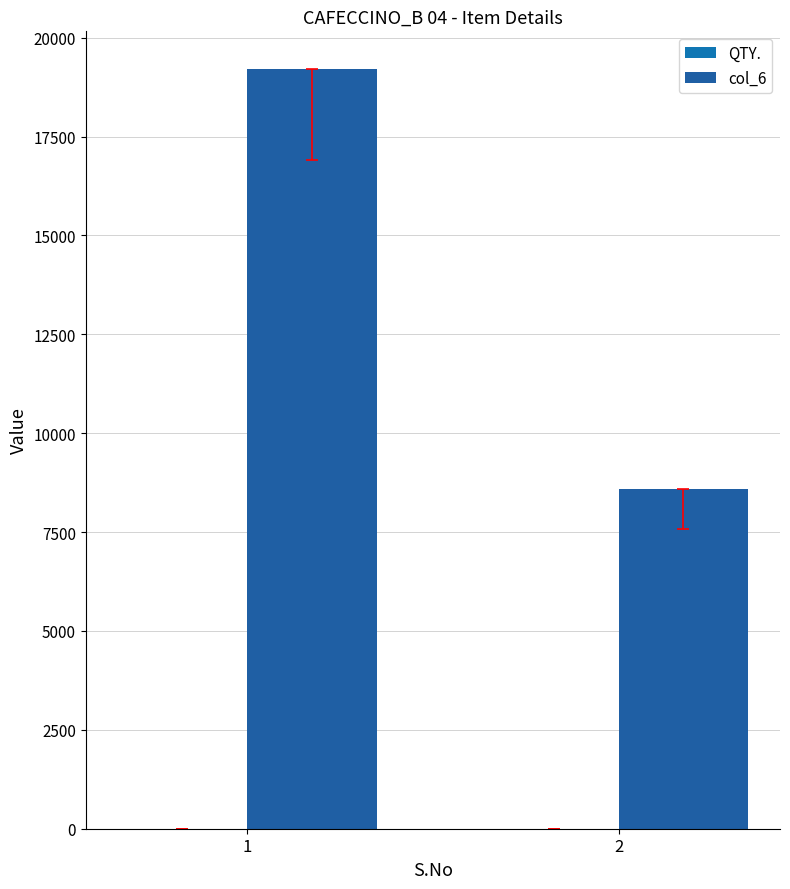

Which category has the lowest value in the QTY. series?

2